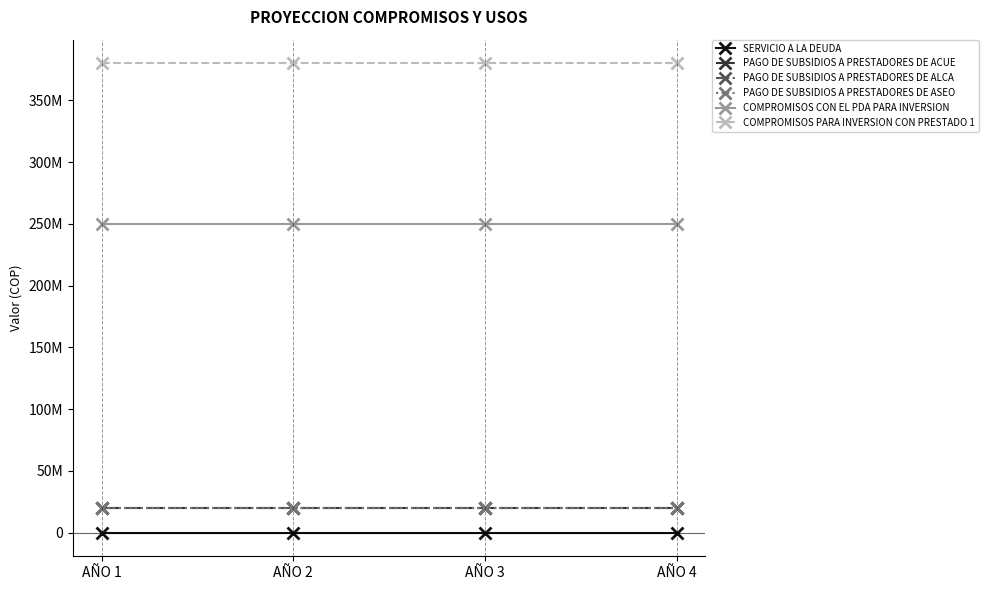

Is this an area chart (filled region under the line)?

No